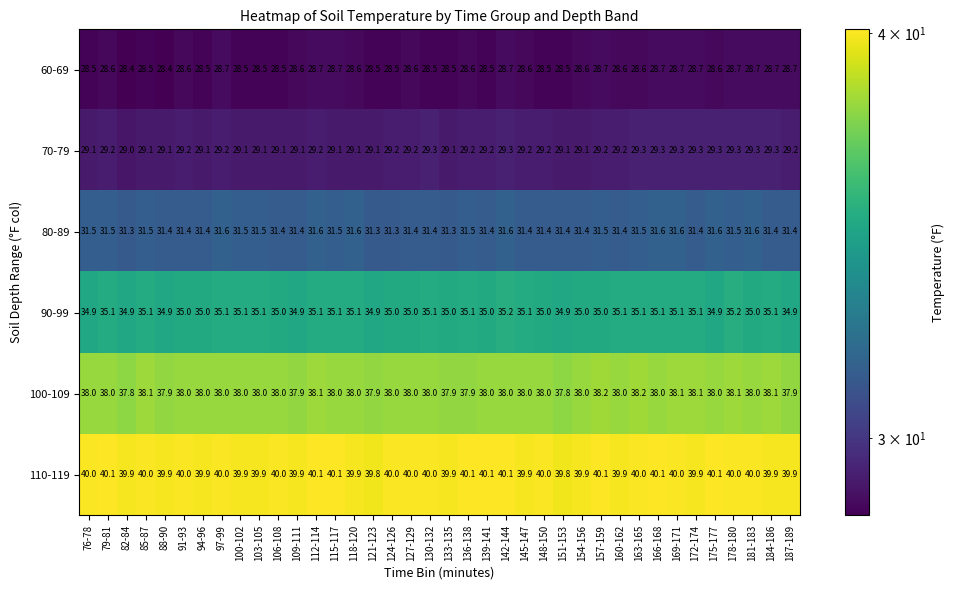

What value does the 80-89 series have at 103-105?

31.5